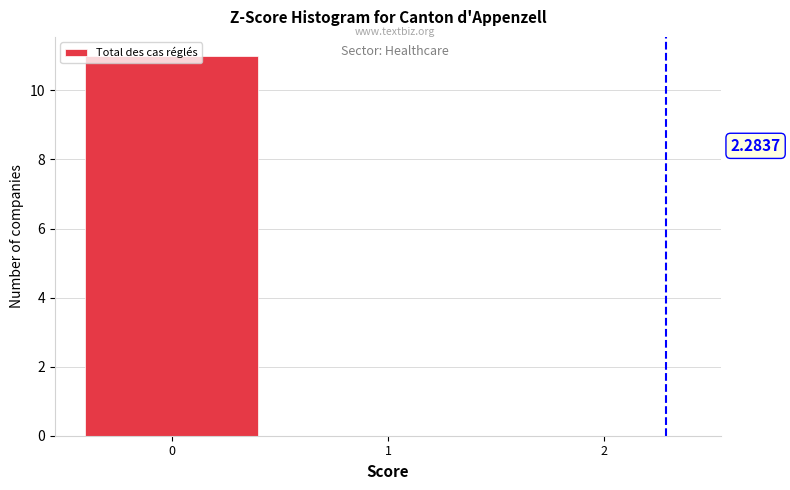

Over which range of the x-axis is the bar tallest?

-0.5 to 0.5